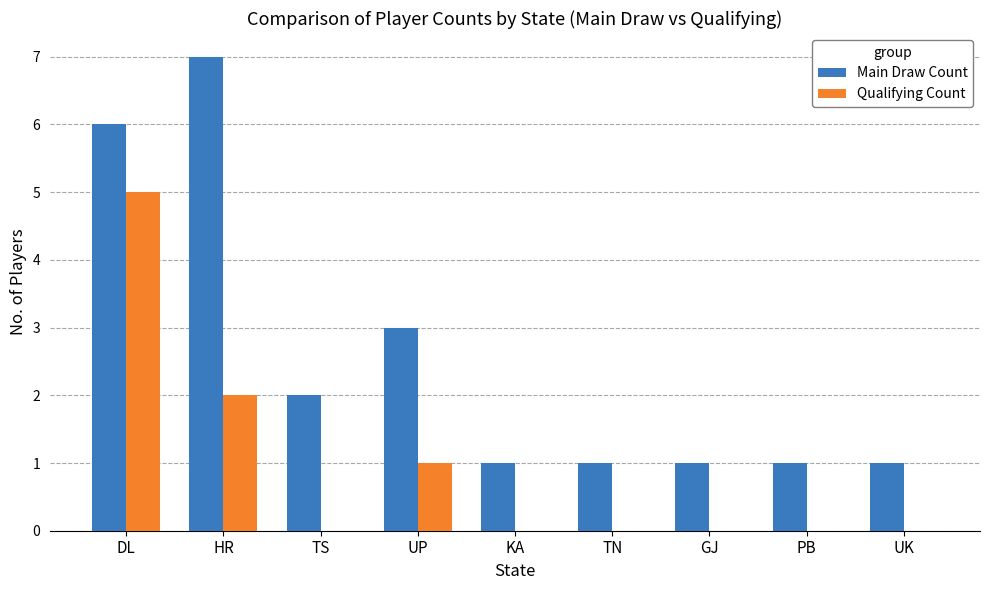

What is the maximum value for Main Draw Count?

7